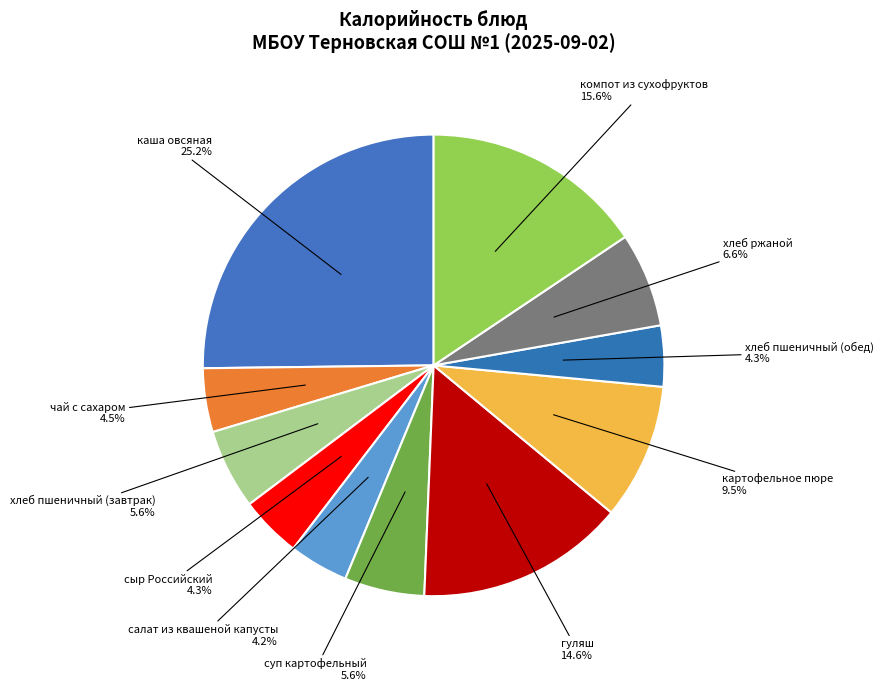

To the nearest percent, what is the combined percentage of суп картофельный and каша овсяная?

31%